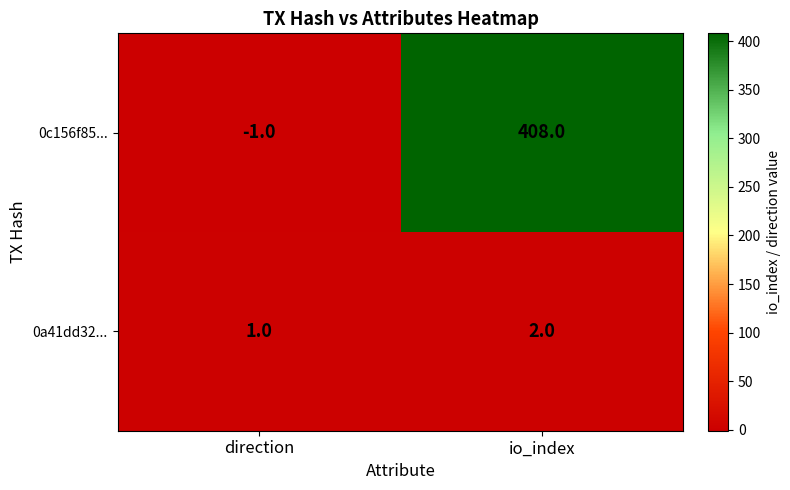

What is the difference between the highest and lowest values at io_index?

406